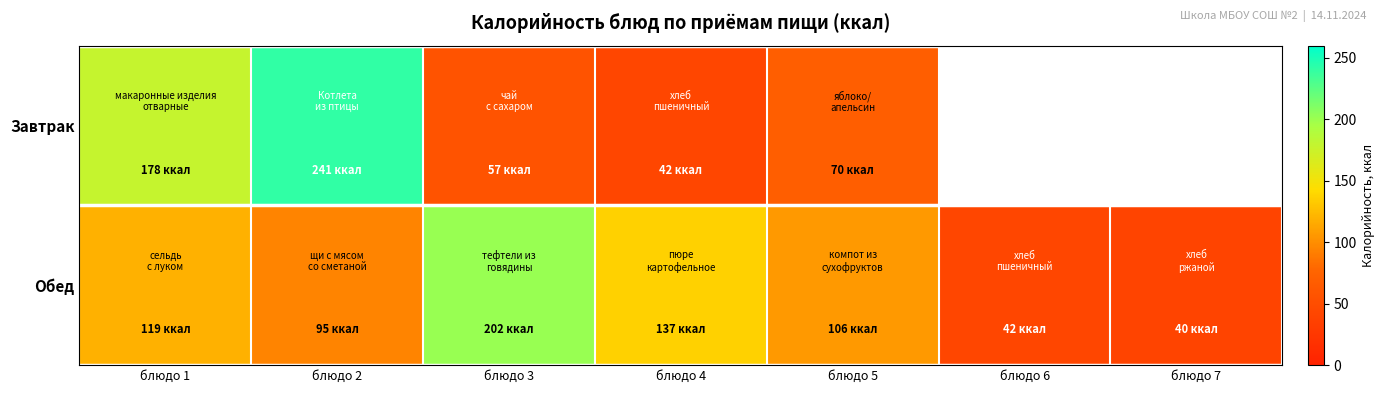

Where does the Обед series first go above 106?

блюдо 1